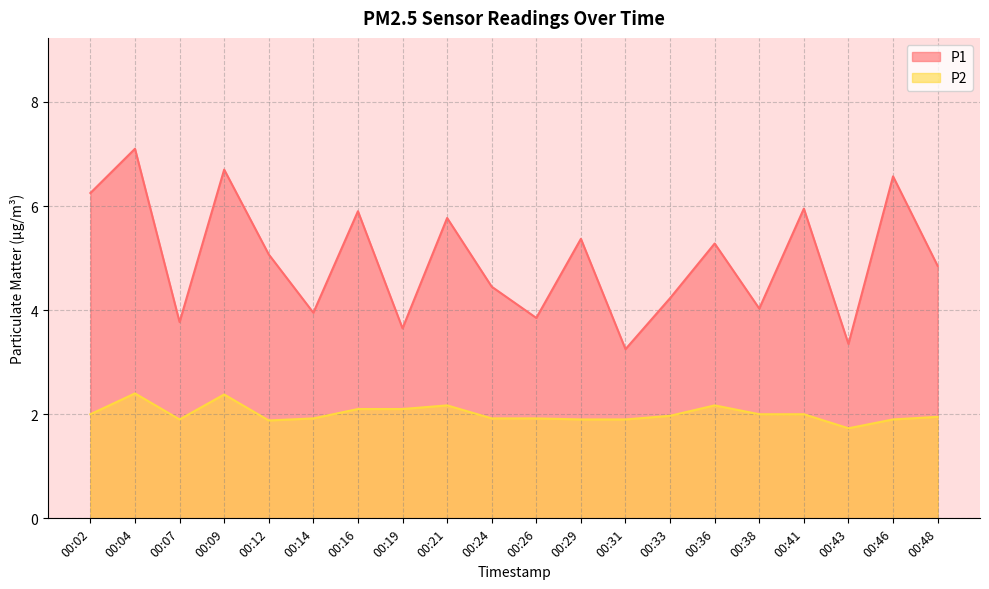

Reading left to right, extract all data points from this chart.

P1: 6.2	7.1	3.8	6.7	5.1	4.0	5.9	3.6	5.8	4.5	3.9	5.4	3.2	4.2	5.3	4.0	6.0	3.4	6.6	4.8
P2: 2.0	2.4	1.9	2.4	1.9	1.9	2.1	2.1	2.2	1.9	1.9	1.9	1.9	2.0	2.2	2.0	2.0	1.7	1.9	1.9